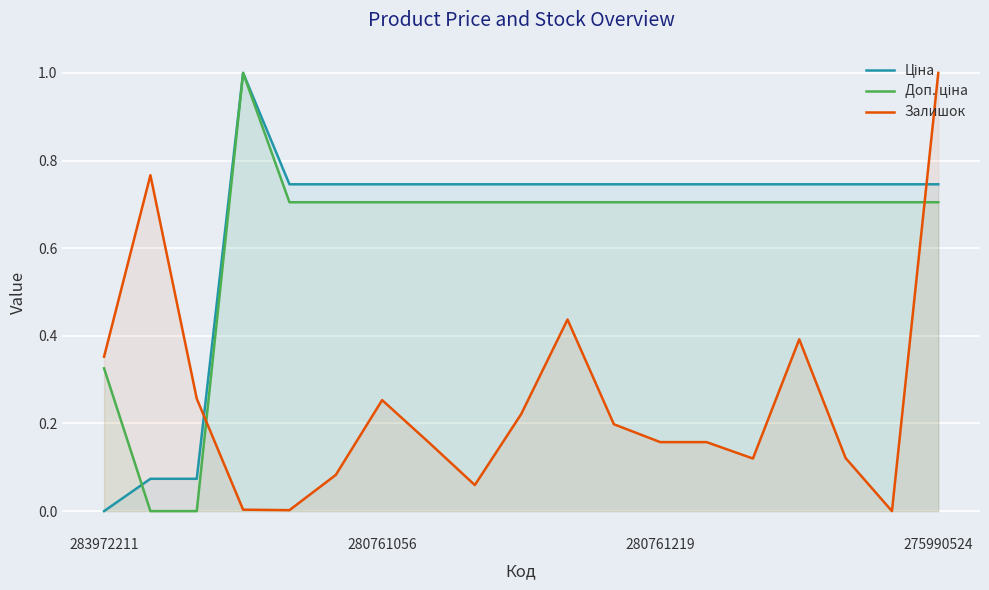

Which category has the highest value in the Залишок series?

275990524